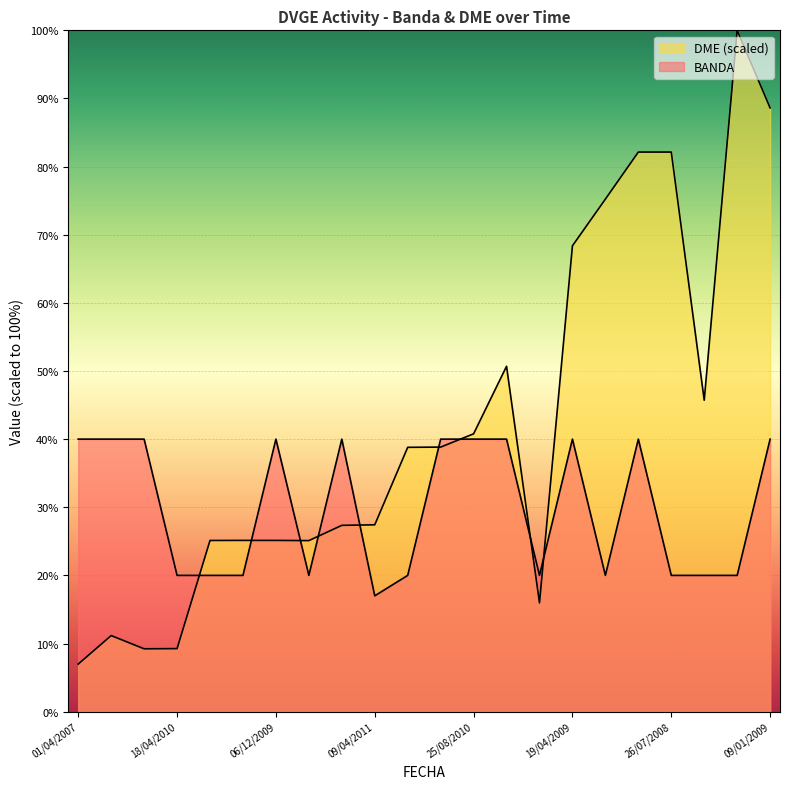

Which has a higher value, 12/06/2010 or 16/12/2007?

16/12/2007